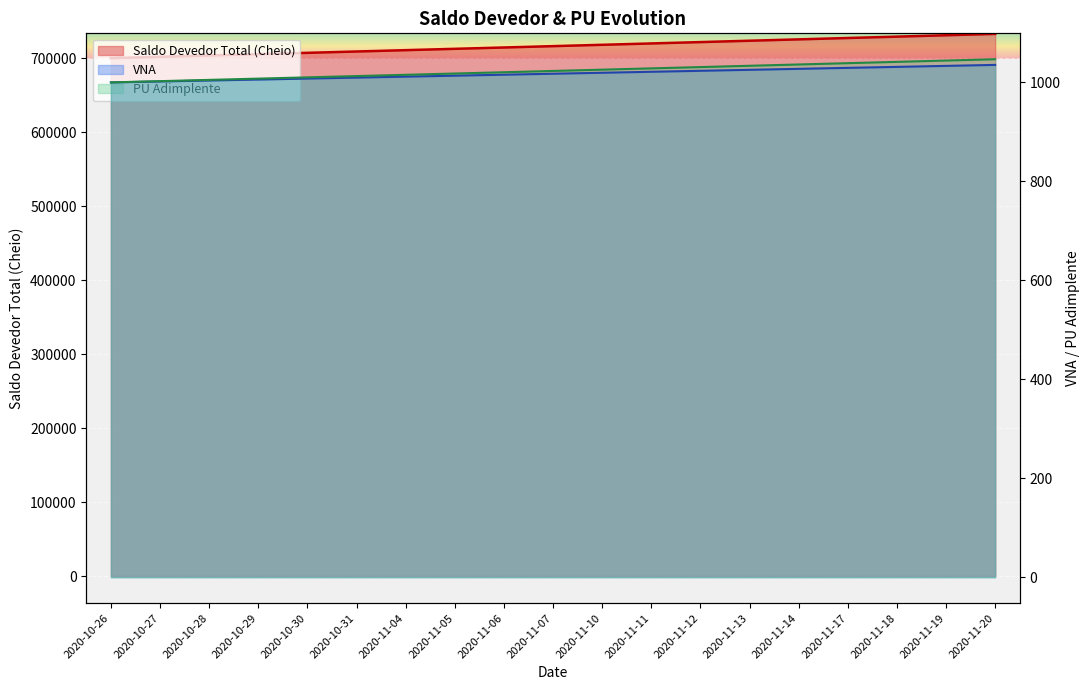

Reading right to left, what are all the values shown in this chart?

Saldo Devedor Total (Cheio): 2020-11-20=732776.8	2020-11-19=730916.2	2020-11-18=729060.4	2020-11-17=727209.3	2020-11-14=725362.9	2020-11-13=723521.2	2020-11-12=721684.1	2020-11-11=719851.7	2020-11-10=718024.0	2020-11-07=716200.9	2020-11-06=714382.4	2020-11-05=712568.6	2020-11-04=710759.4	2020-10-31=708954.7	2020-10-30=707154.7	2020-10-29=705359.2	2020-10-28=703568.2	2020-10-27=701781.8	2020-10-26=700000.0
VNA: 2020-11-20=1035.4	2020-11-19=1033.4	2020-11-18=1031.4	2020-11-17=1029.4	2020-11-14=1027.4	2020-11-13=1025.4	2020-11-12=1023.4	2020-11-11=1021.5	2020-11-10=1019.5	2020-11-07=1017.5	2020-11-06=1015.6	2020-11-05=1013.6	2020-11-04=1011.7	2020-10-31=1009.7	2020-10-30=1007.8	2020-10-29=1005.8	2020-10-28=1003.9	2020-10-27=1001.9	2020-10-26=1000.0
PU Adimplente: 2020-11-20=1046.8	2020-11-19=1044.2	2020-11-18=1041.5	2020-11-17=1038.9	2020-11-14=1036.2	2020-11-13=1033.6	2020-11-12=1031.0	2020-11-11=1028.4	2020-11-10=1025.7	2020-11-07=1023.1	2020-11-06=1020.5	2020-11-05=1018.0	2020-11-04=1015.4	2020-10-31=1012.8	2020-10-30=1010.2	2020-10-29=1007.7	2020-10-28=1005.1	2020-10-27=1002.5	2020-10-26=1000.0